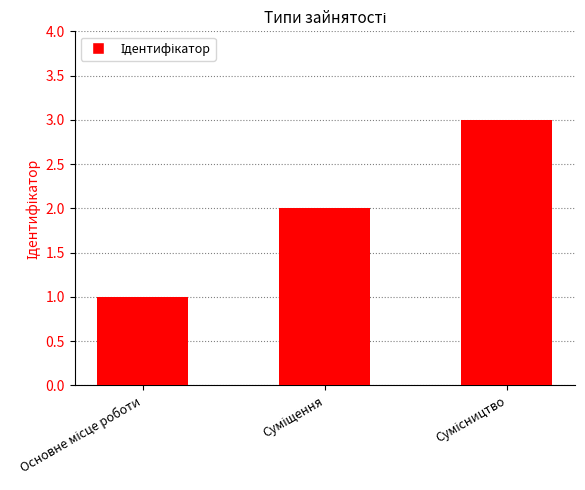

What is the sum of all values?

6